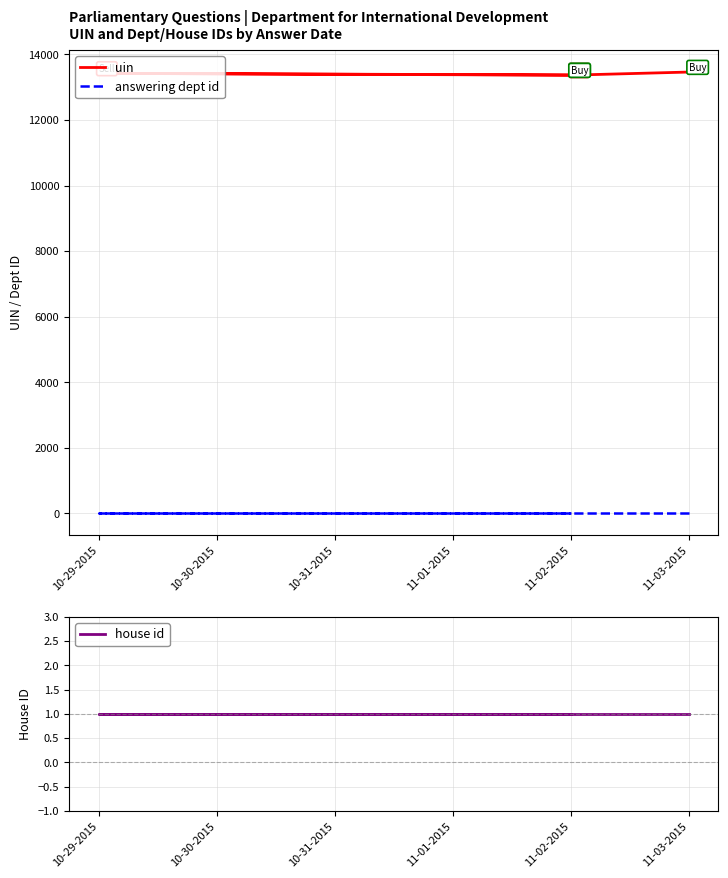

Does the chart have visible grid lines?

Yes